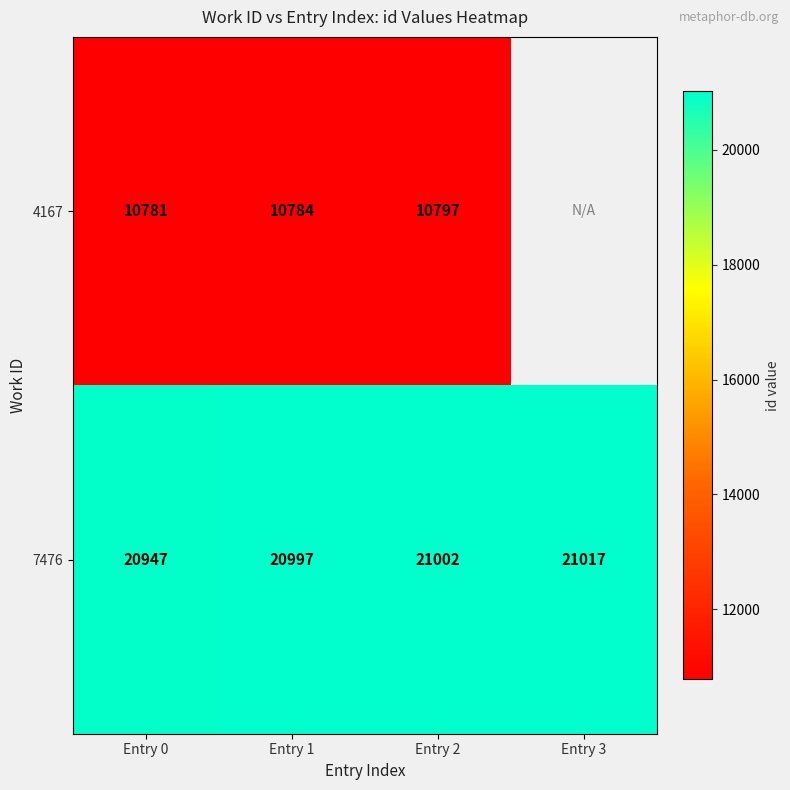

Is it true that 7476 equals 5172.8 at Entry 0?

False